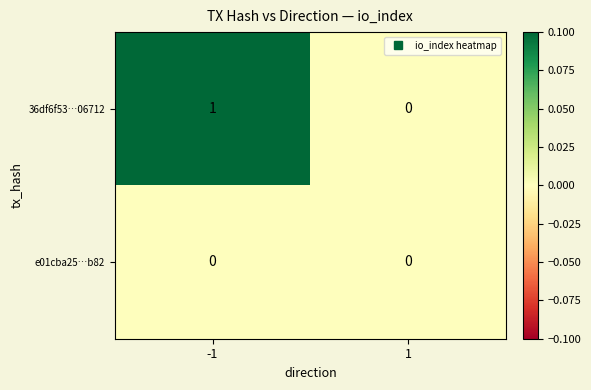

Which series changed the most between -1 and 1?

36df6f53…06712